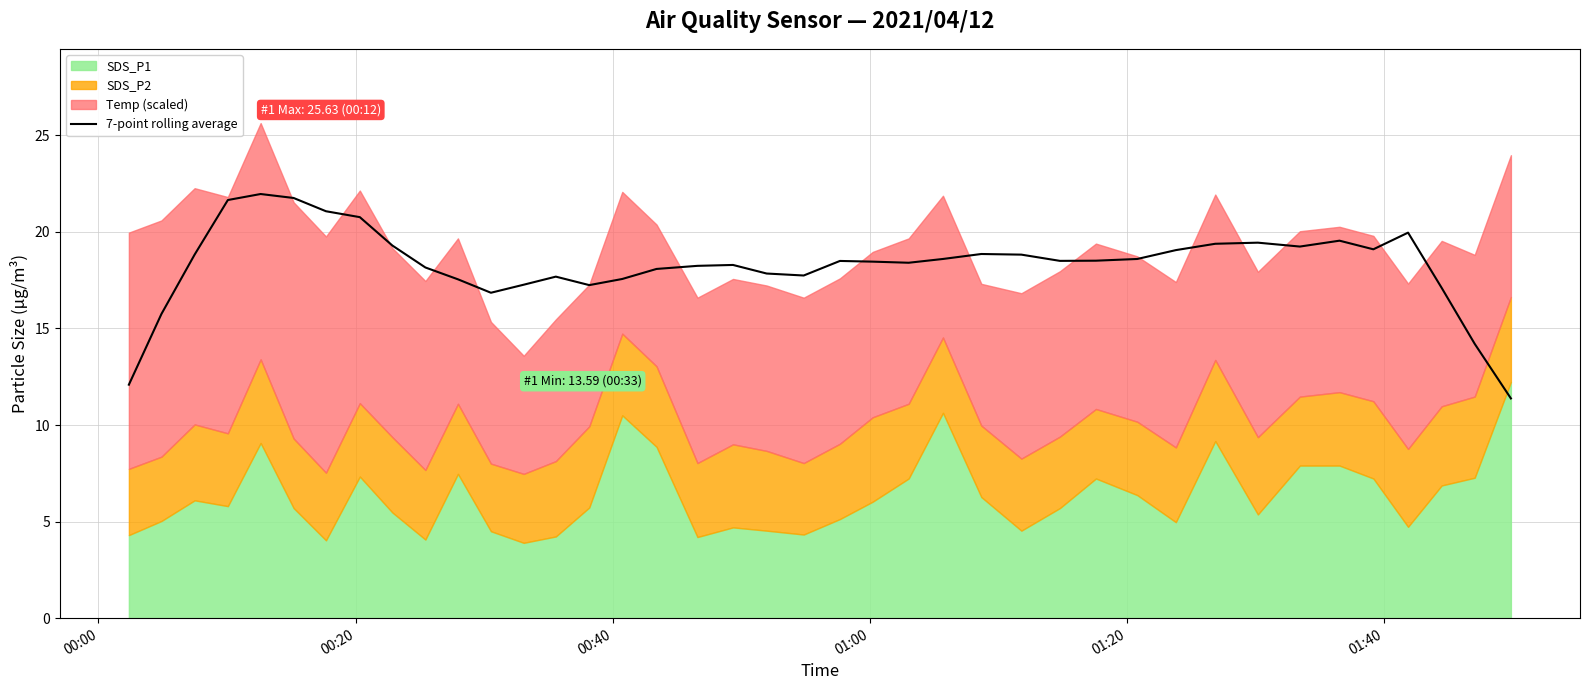

What is the highest value of the 7-point rolling average series?

22.0